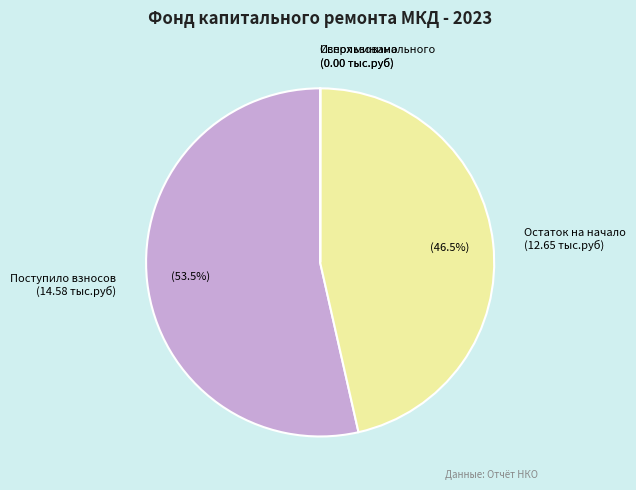

Does Поступило взносов (14.58 тыс.руб) represent more than half of the total?

Yes